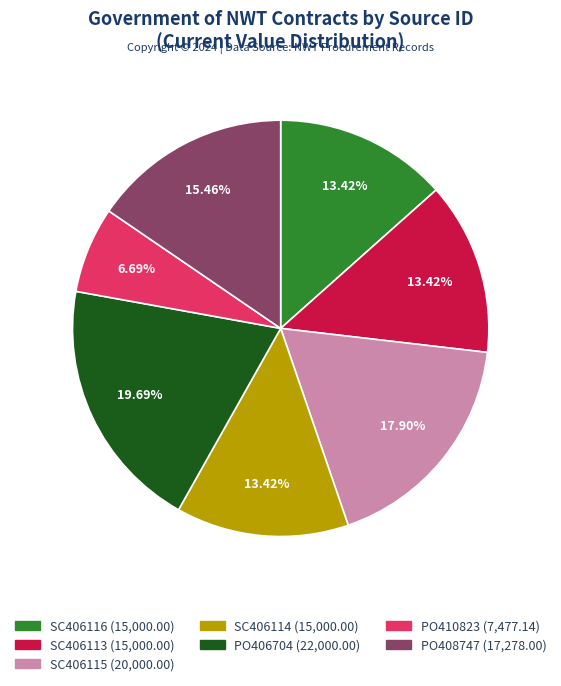

Which category has the smallest portion of the pie?

PO410823